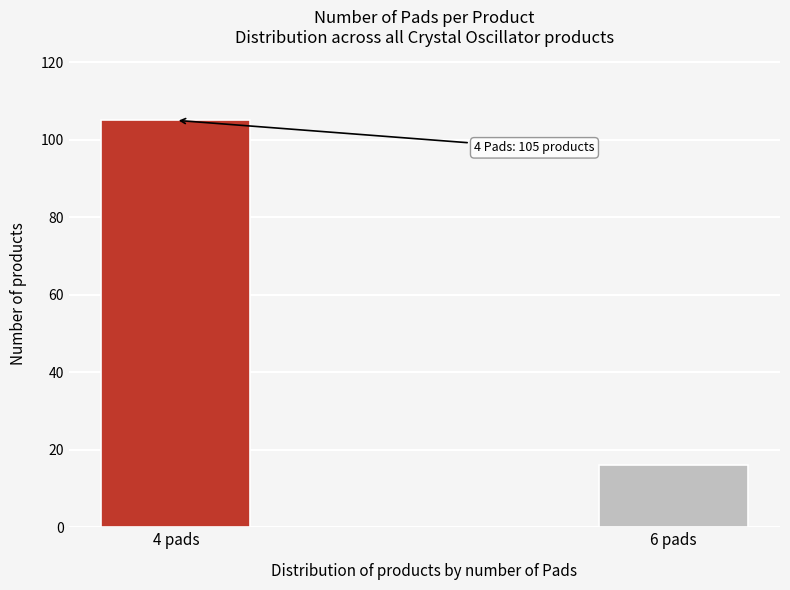

Reading left to right, list all the values displayed in this chart.

4 pads=105	6 pads=16